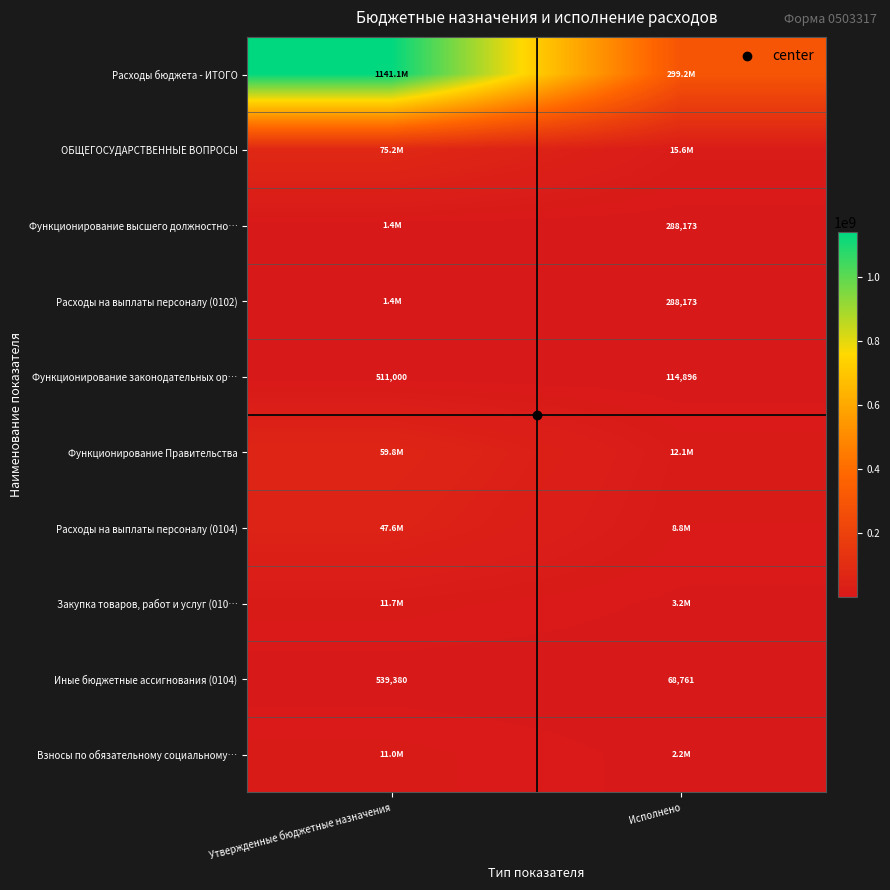

At which category does the chart reach its peak across all series?

Утвержденные бюджетные назначения